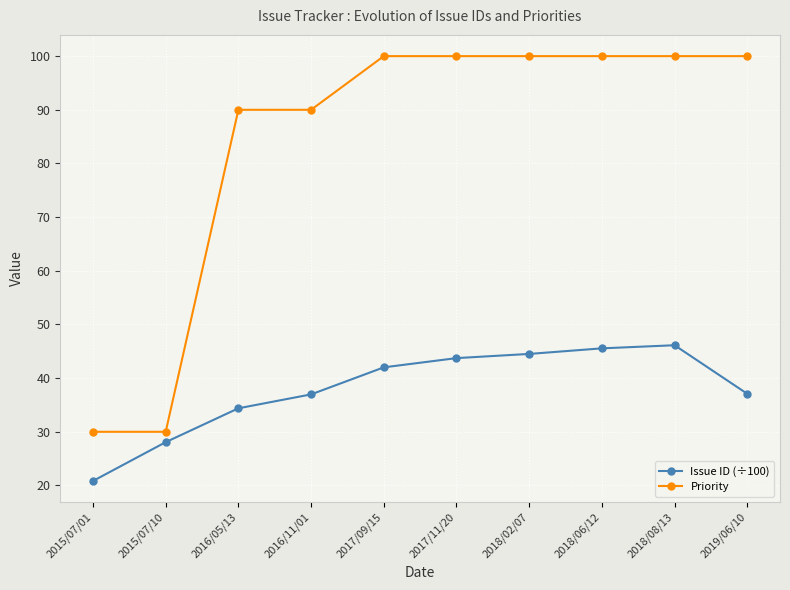

List the series in order of their peak value, highest first.

Priority, Issue ID (÷100)